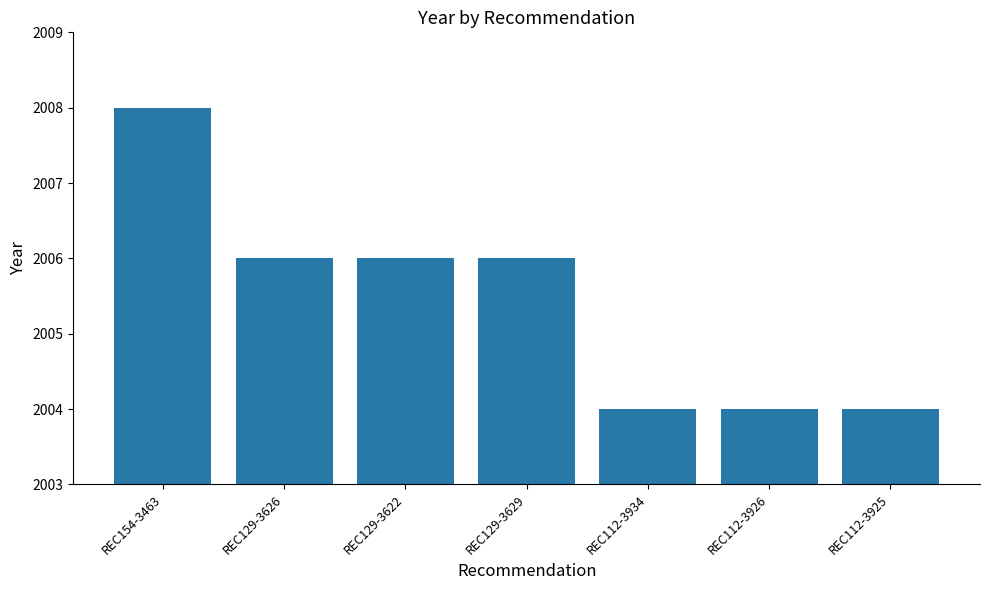

Reading left to right, what are all the values shown in this chart?

2008	2006	2006	2006	2004	2004	2004